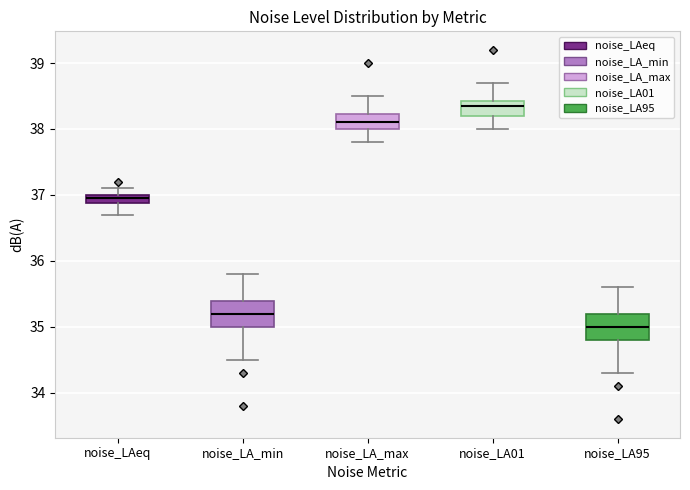

Which box has the lowest median line?

noise_LA95